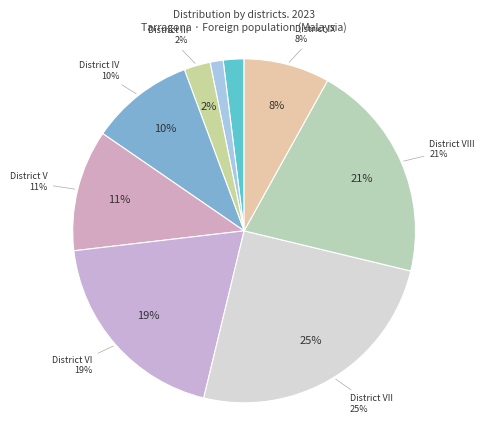

To the nearest percent, what is the combined percentage of District VII and District V?

36%